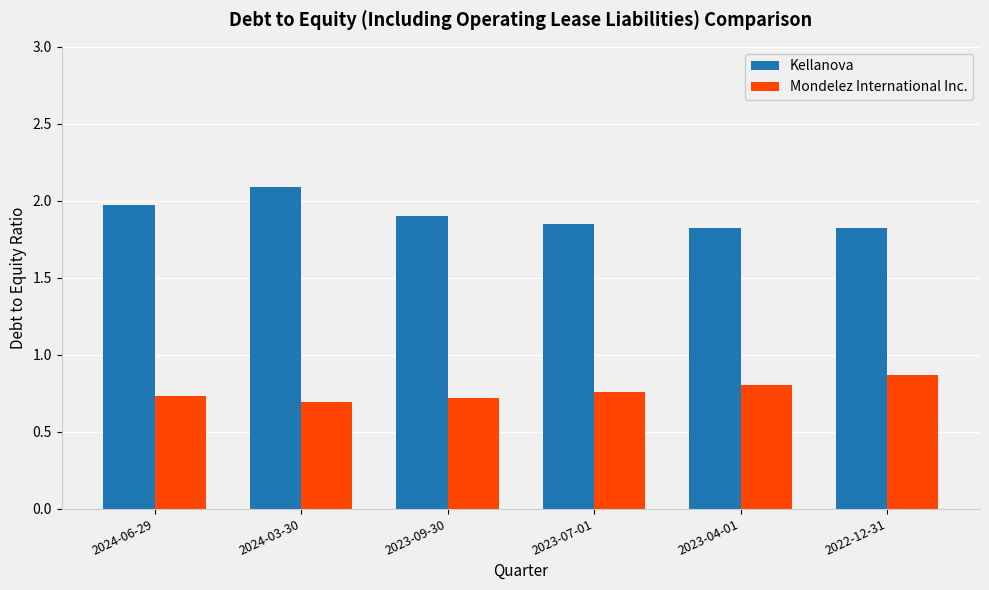

How many bars are there in total?

12